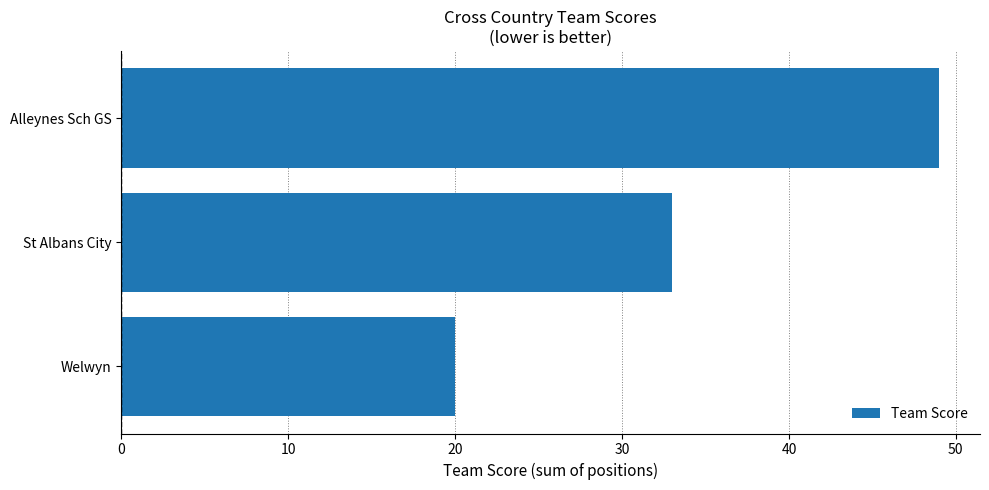

How many distinct data groups are displayed?

1